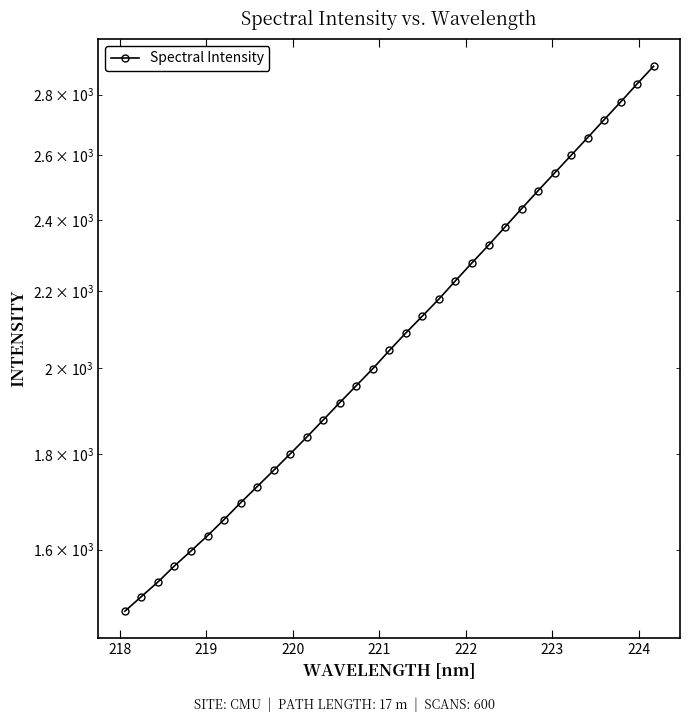

True or false: the data has more than 2 interior local peaks.

False